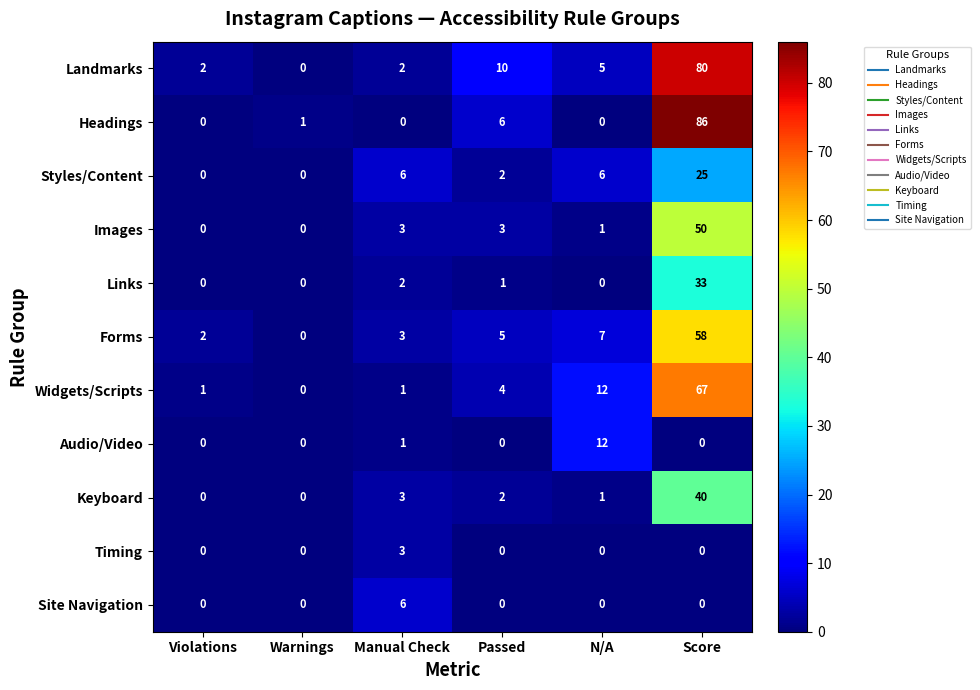

What is the greatest value displayed?

86